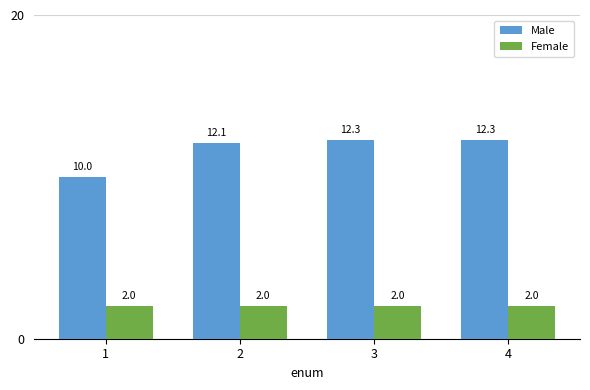

The value of Female at 4 is 2.0. True or false?

True